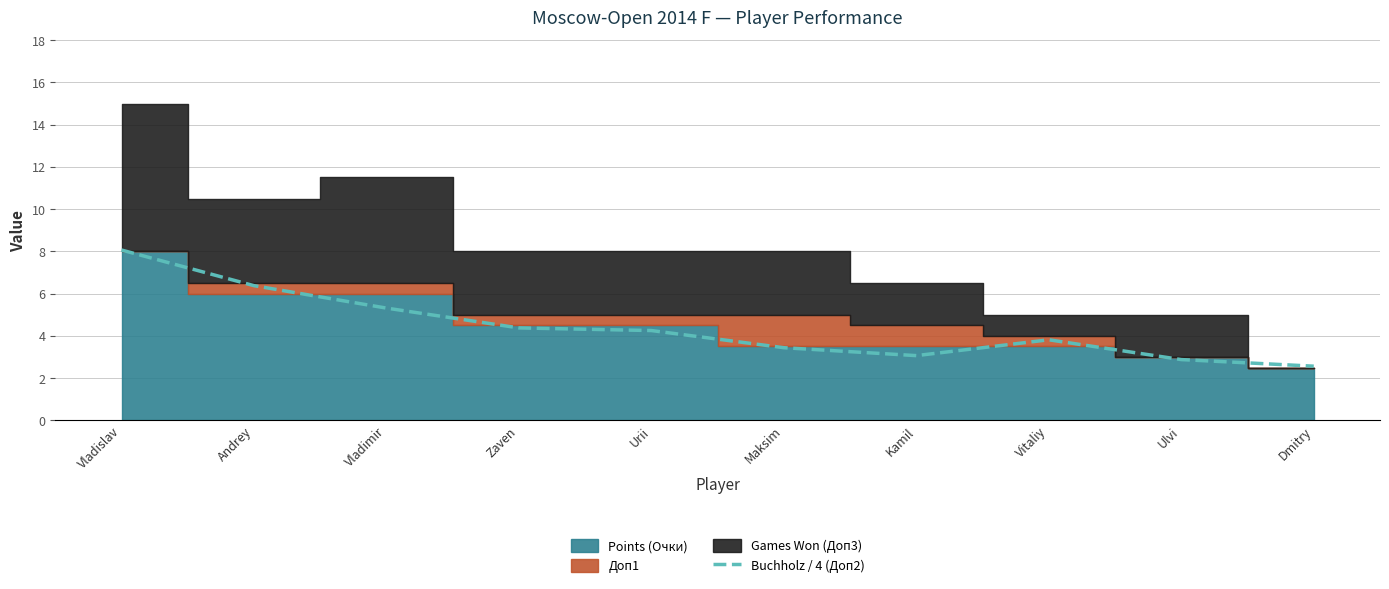

List the labels in order of value, smallest first.

Dmitry, Ulvi, Kamil, Maksim, Vitaliy, Urii, Zaven, Vladimir, Andrey, Vladislav